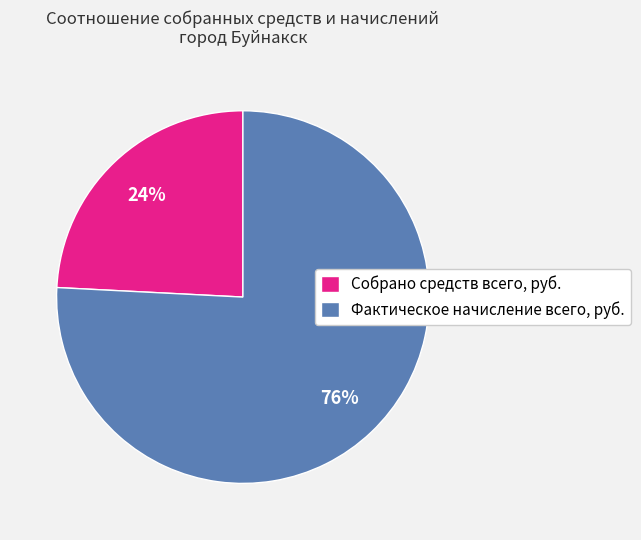

Which category has the biggest portion of the pie?

Фактическое начисление всего, руб.